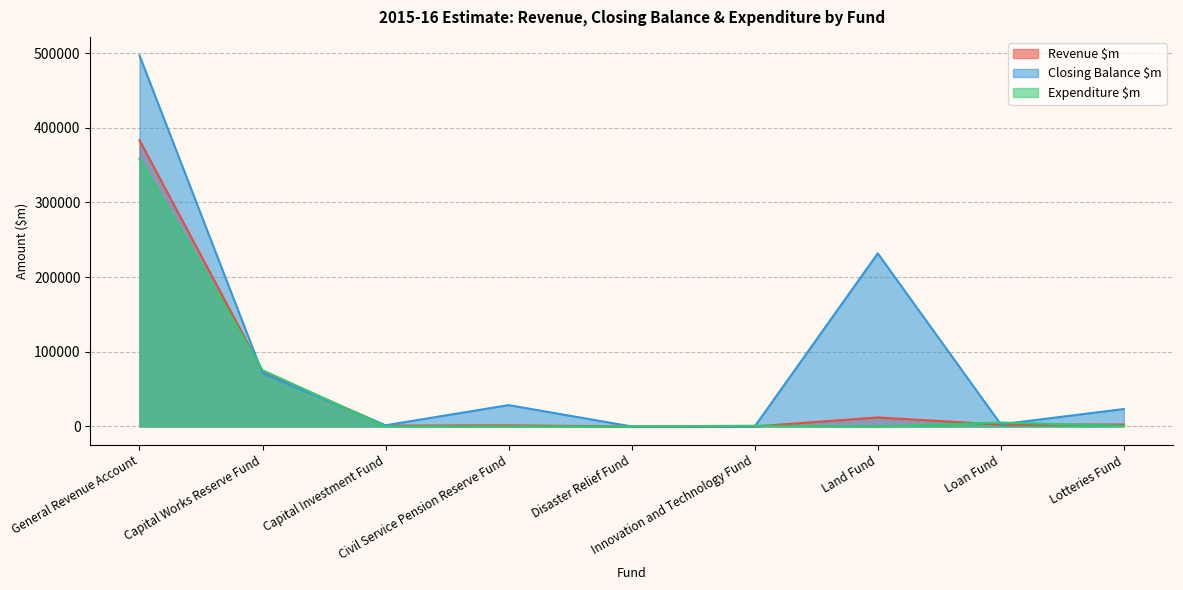

How many lines are shown in the chart?

3